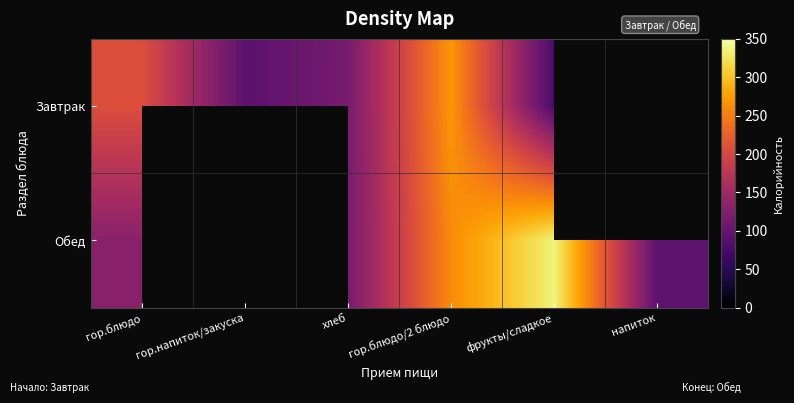

Which series changed the most between гор.блюдо and напиток?

Обед